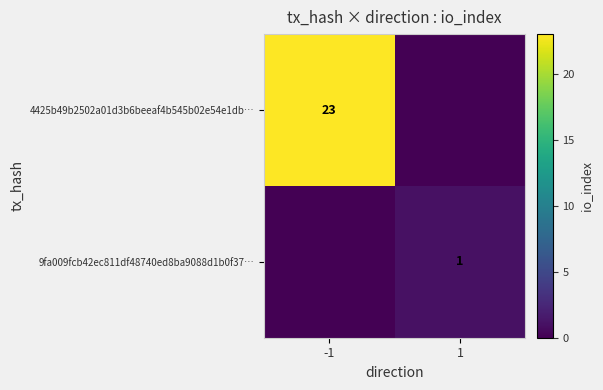

What is the maximum value shown in the chart?

23